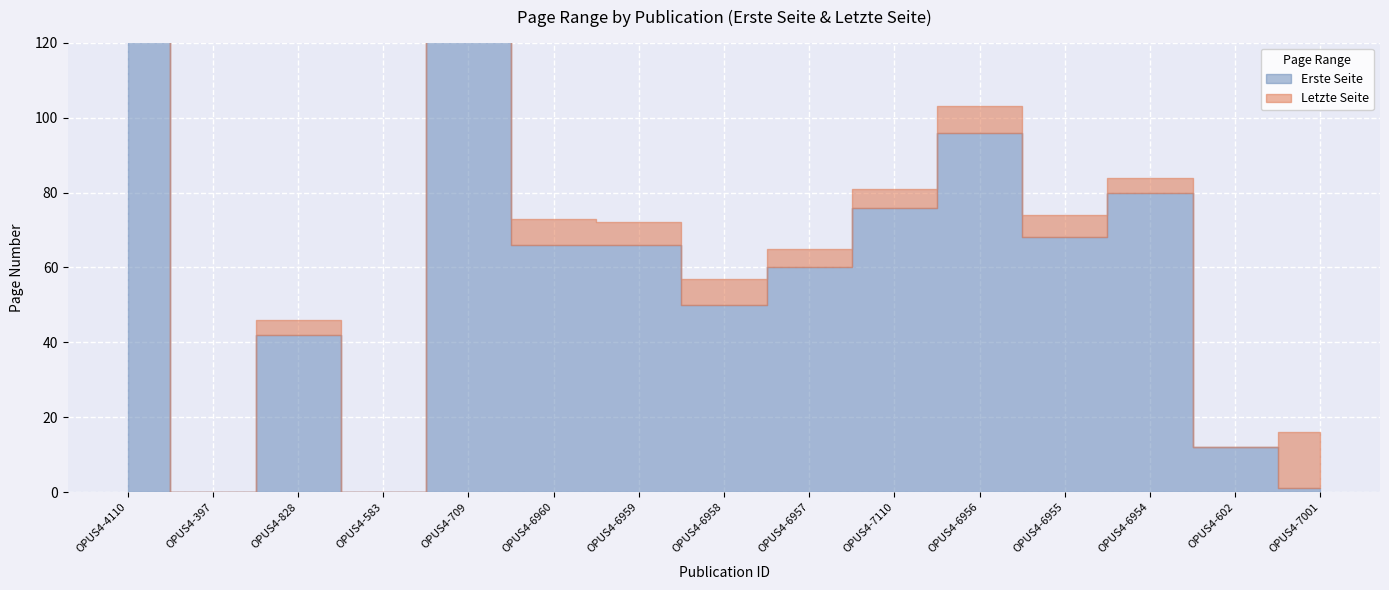

The Erste Seite series shows 300 at OPUS4-397. True or false?

False